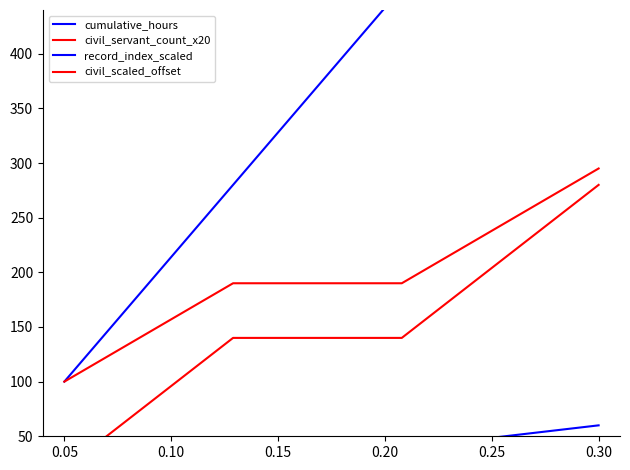

Is it true that civil_scaled_offset equals 100 at 0.20?

False